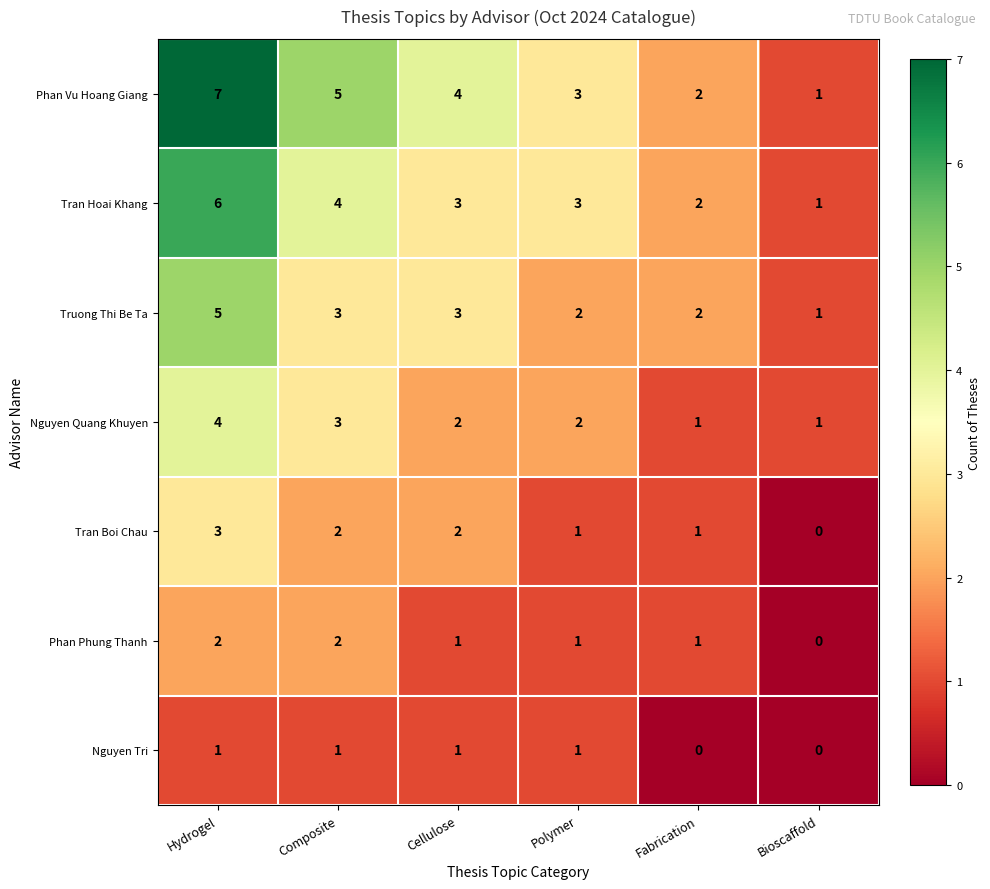

At which label does Nguyen Quang Khuyen reach its peak?

Hydrogel